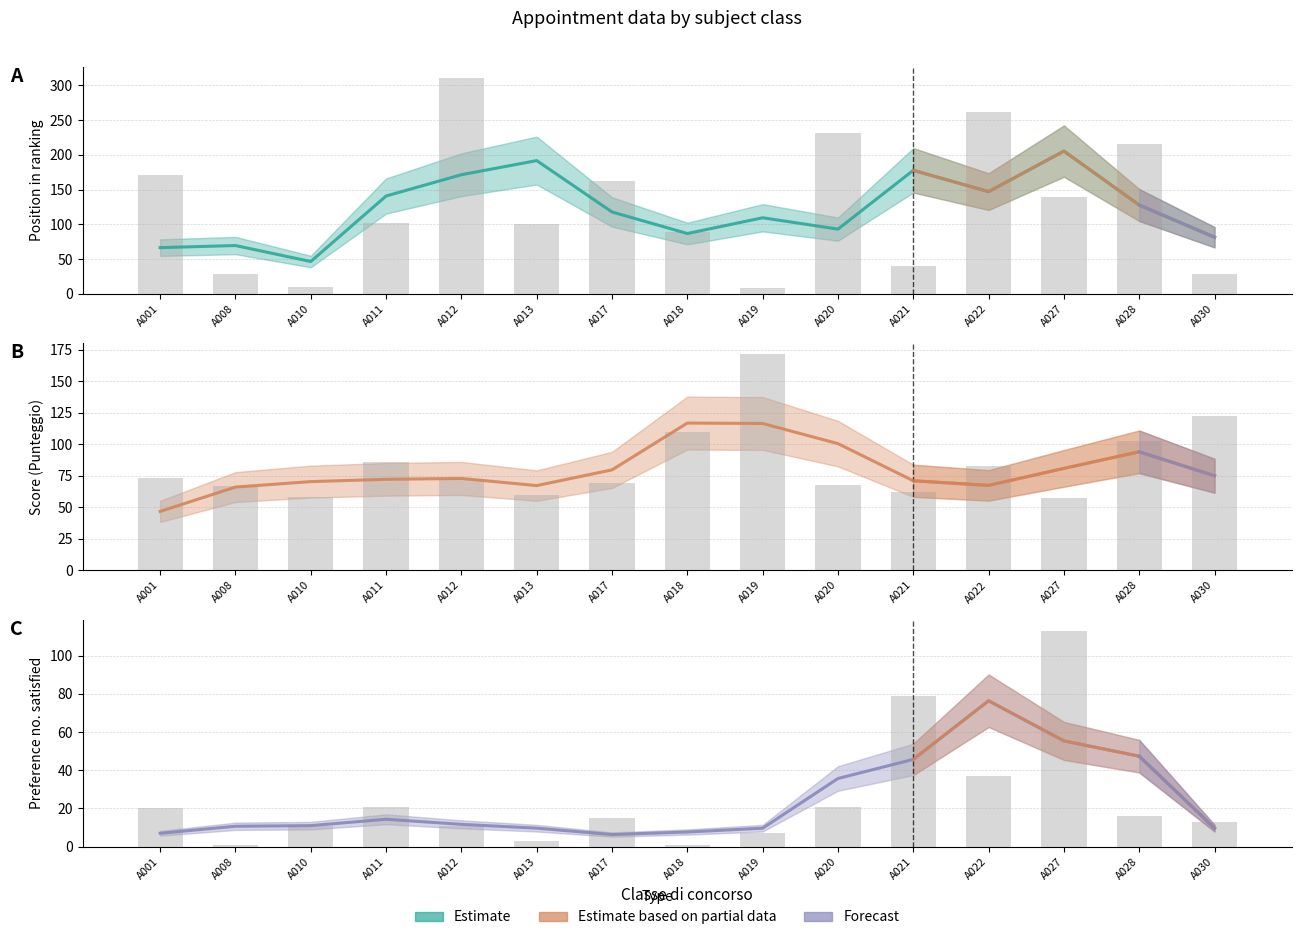

How many bars are there in each group?

3